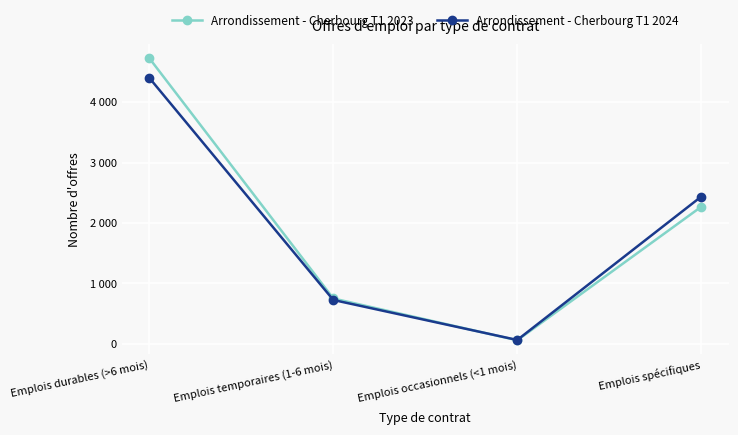

Reading right to left, what are all the values shown in this chart?

Arrondissement - Cherbourg T1 2023: Emplois spécifiques=2269	Emplois occasionnels (<1 mois)=59	Emplois temporaires (1-6 mois)=751	Emplois durables (>6 mois)=4727
Arrondissement - Cherbourg T1 2024: Emplois spécifiques=2437	Emplois occasionnels (<1 mois)=64	Emplois temporaires (1-6 mois)=726	Emplois durables (>6 mois)=4402